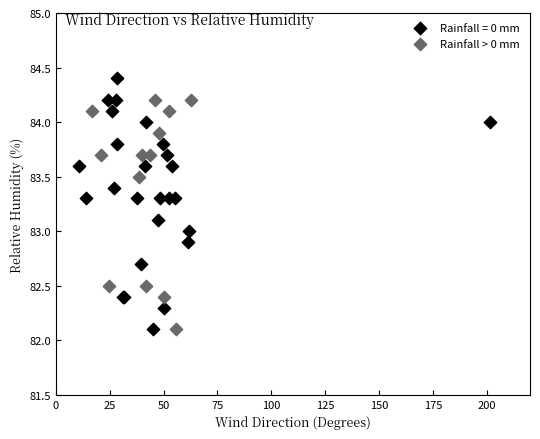

Which series contains the highest Y value?

Rainfall = 0 mm